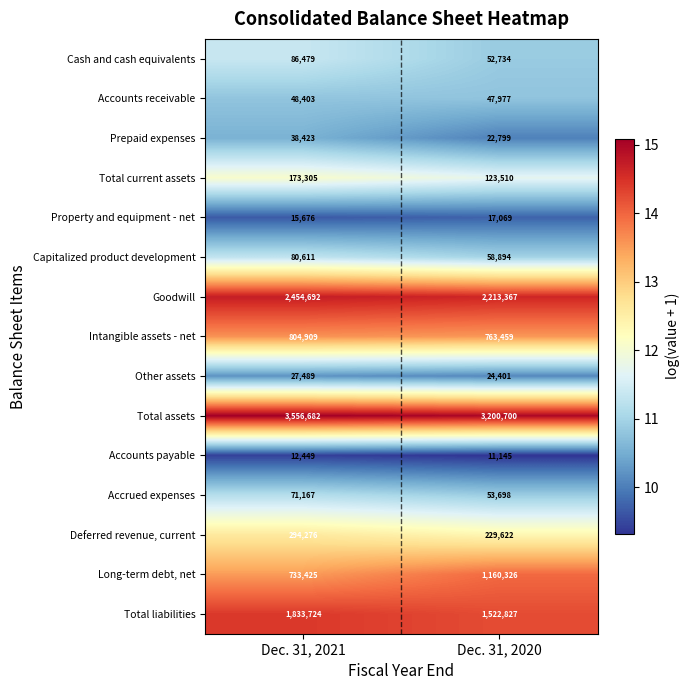

What is the difference between the maximum and minimum values in the Cash and cash equivalents series?

33745